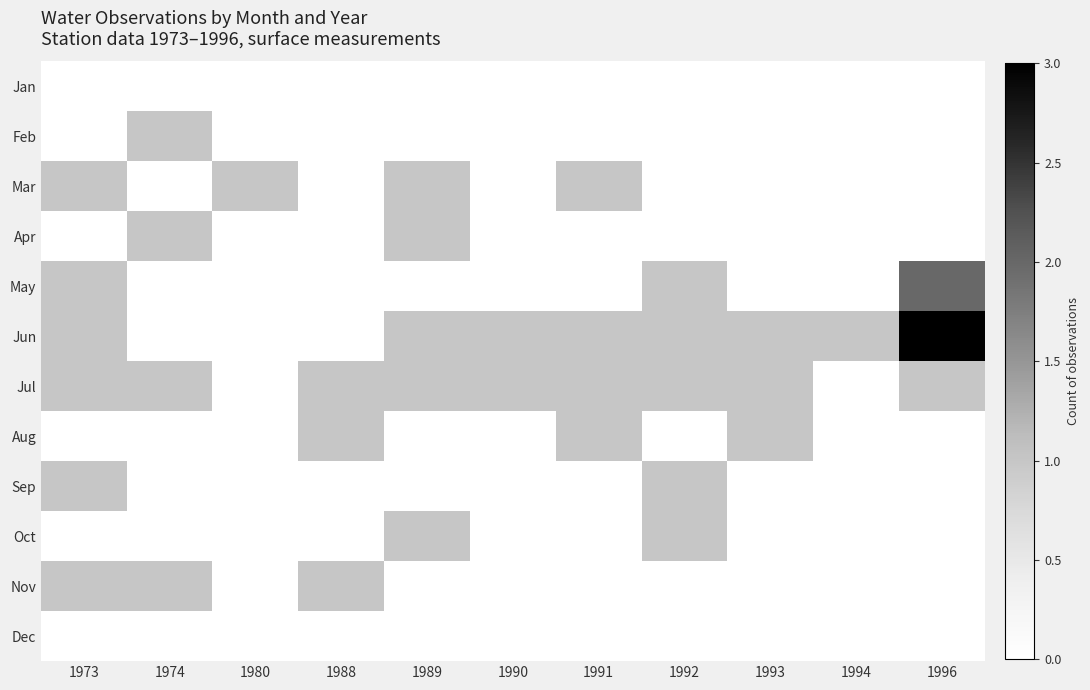

At which category does the chart reach its peak across all series?

1996